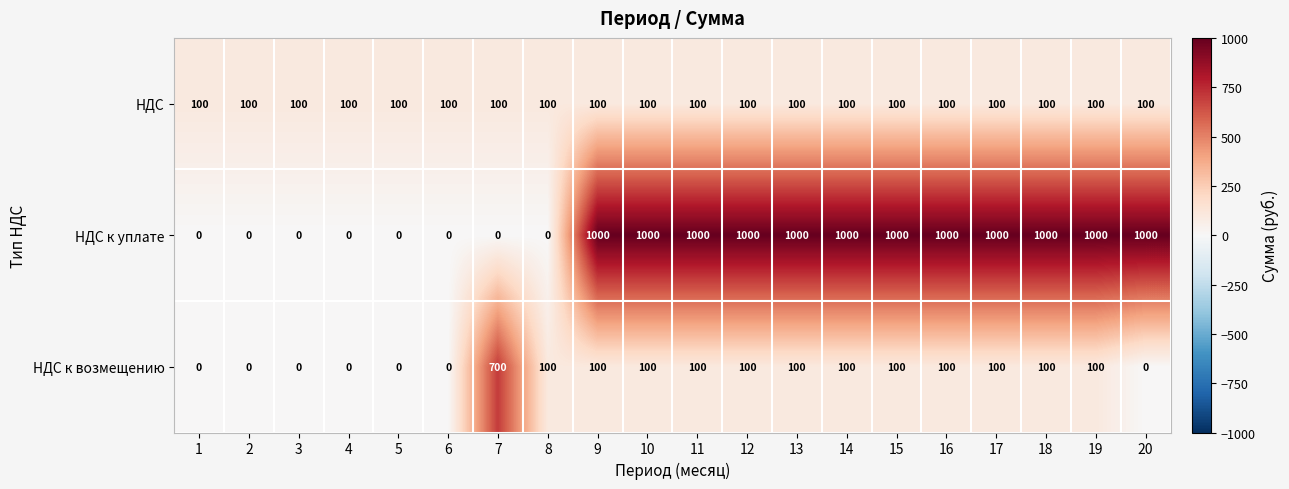

Which series has the largest total across all categories?

НДС к уплате